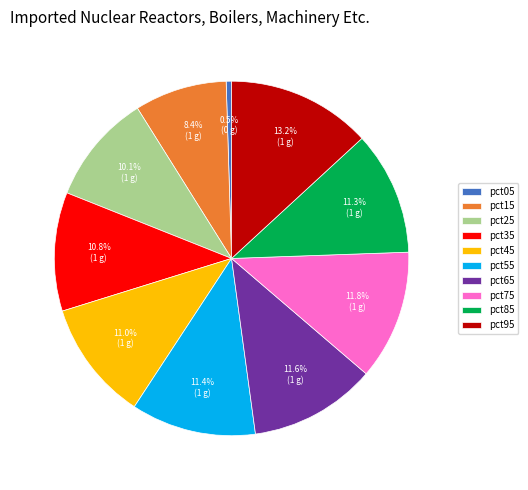

To the nearest percent, what is the difference between the pct25 and pct75 slice percentages?

2%